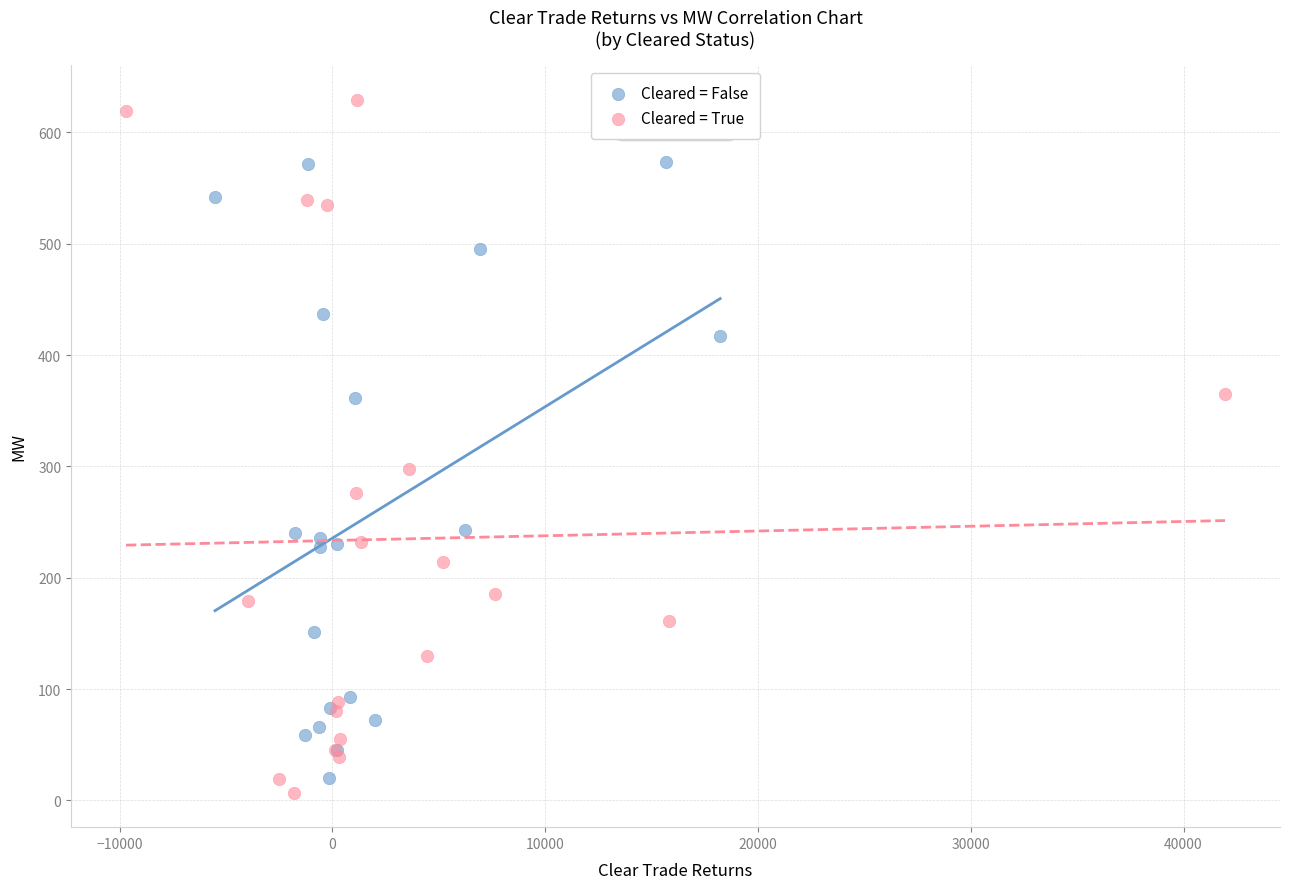

Which series has the largest Y range (max minus min)?

Cleared = True